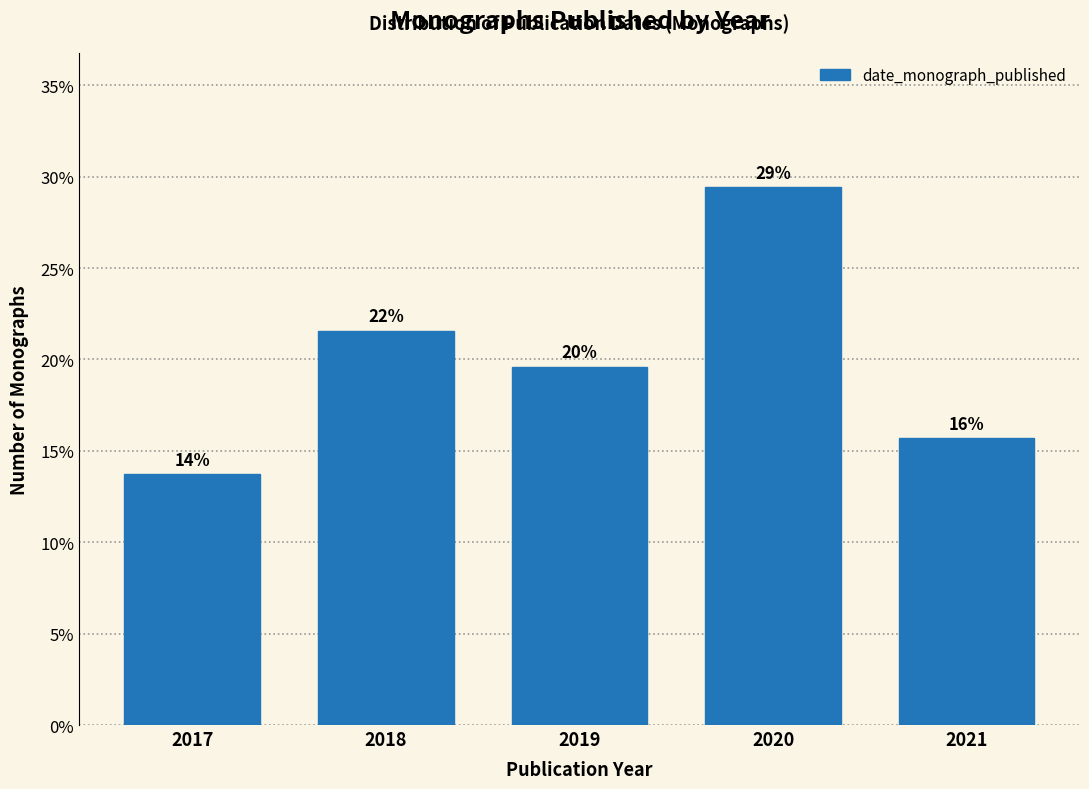

How many bars are there in total?

5